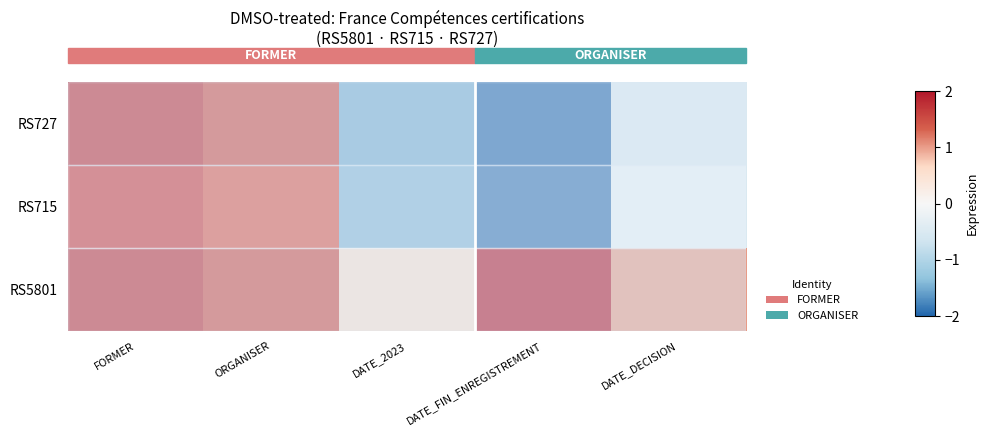

At which category does the chart reach its minimum across all series?

DATE_FIN_ENREGISTREMENT